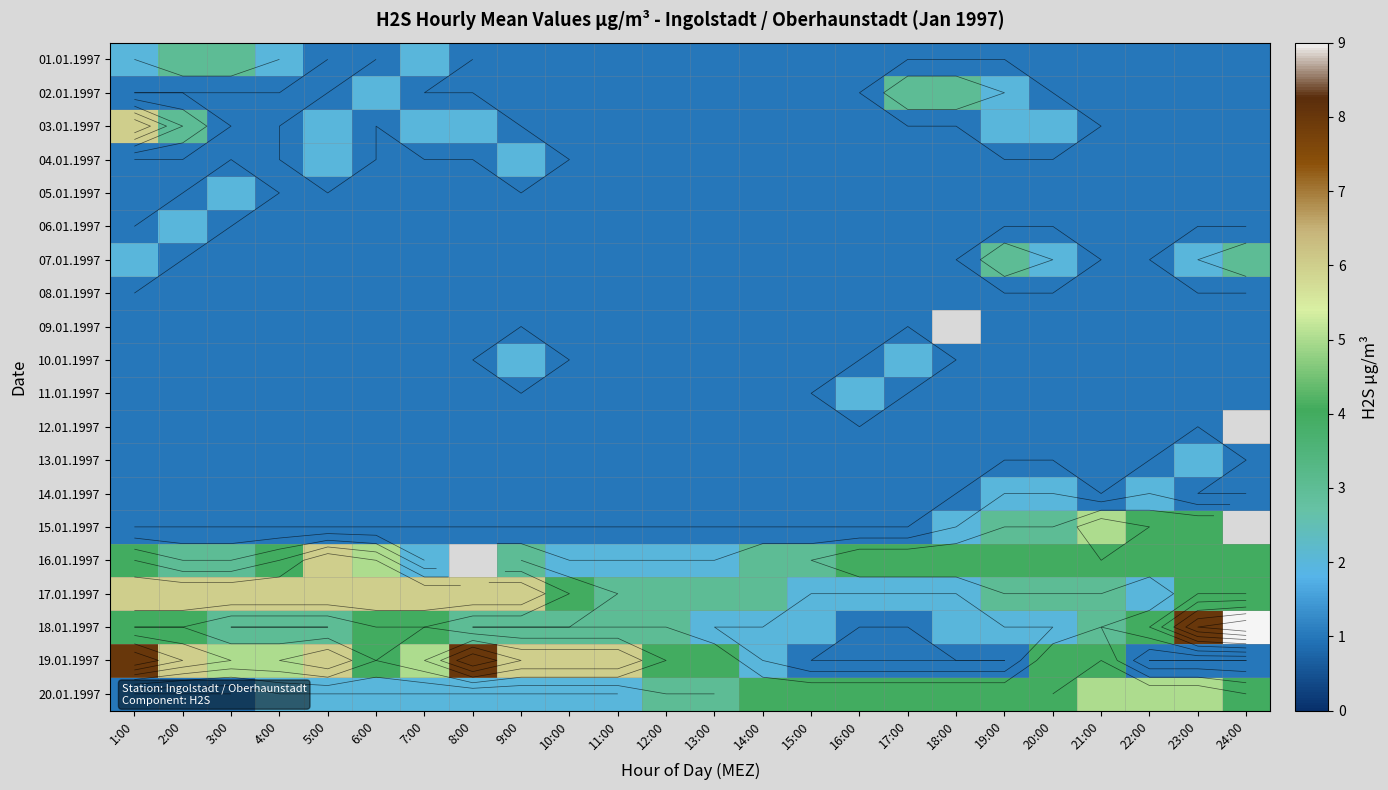

Between 2:00 and 17:00, which is larger?

2:00